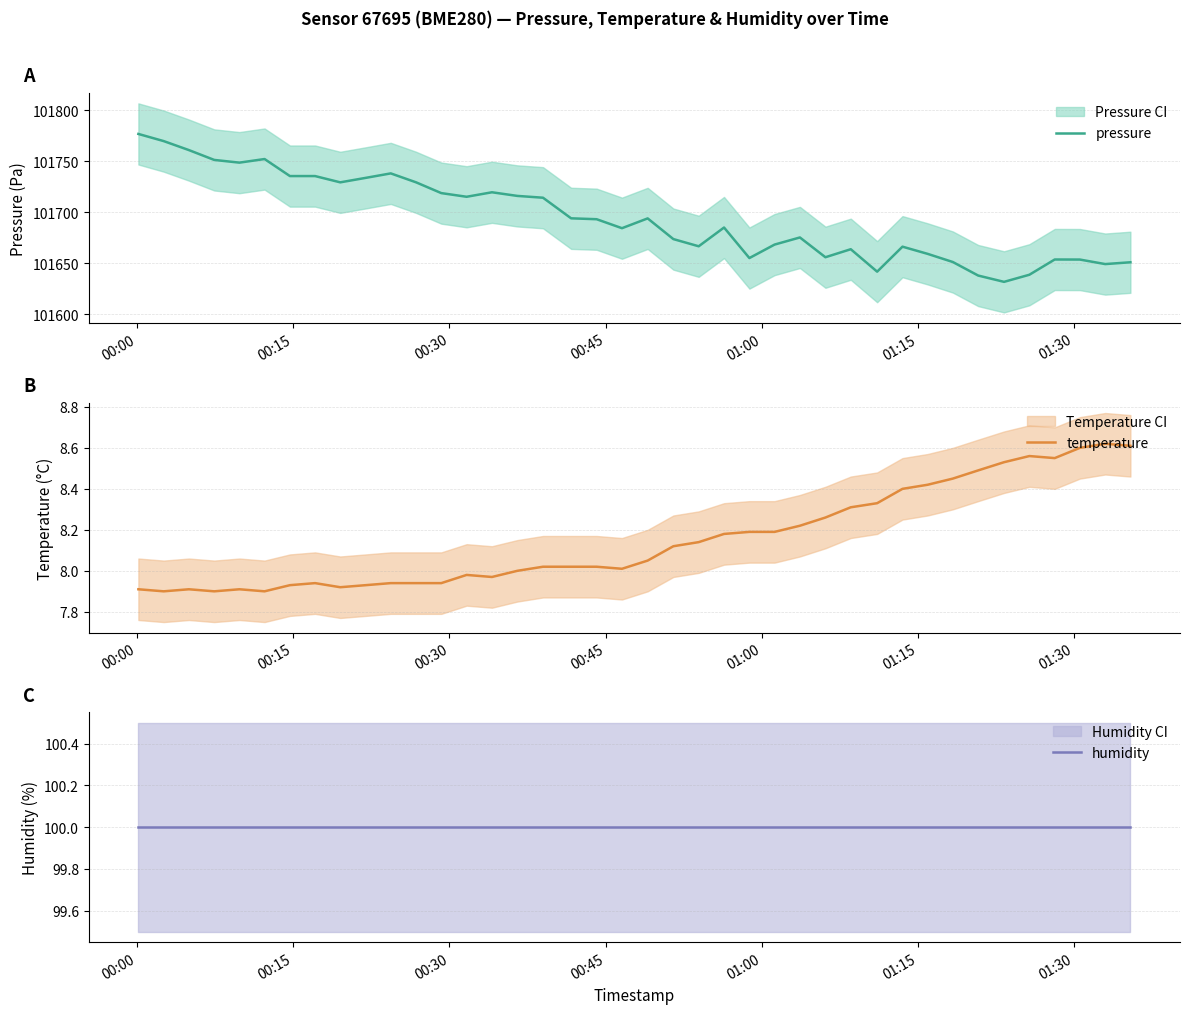

What is the minimum value for pressure?

101631.6